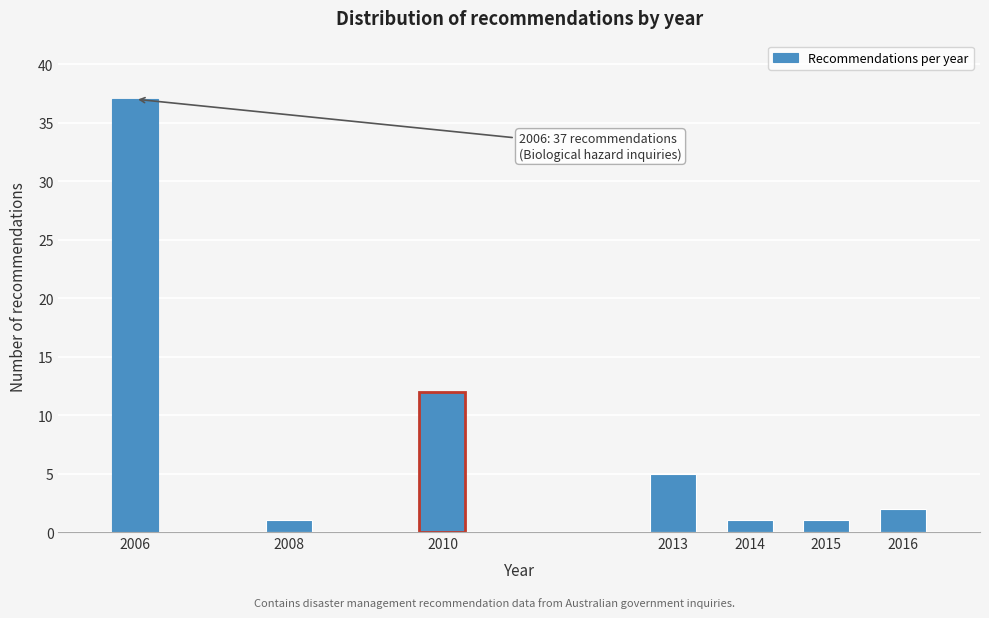

Reading left to right, extract all data points from this chart.

2006=37	2008=1	2010=12	2013=5	2014=1	2015=1	2016=2